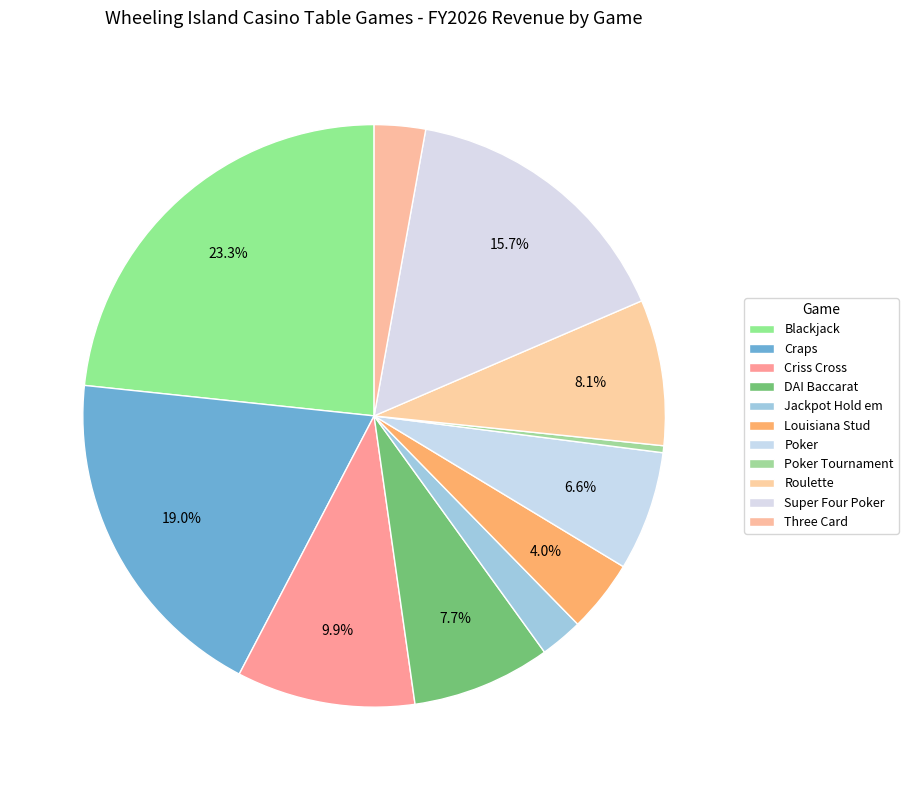

Count the number of slices in the pie.

11